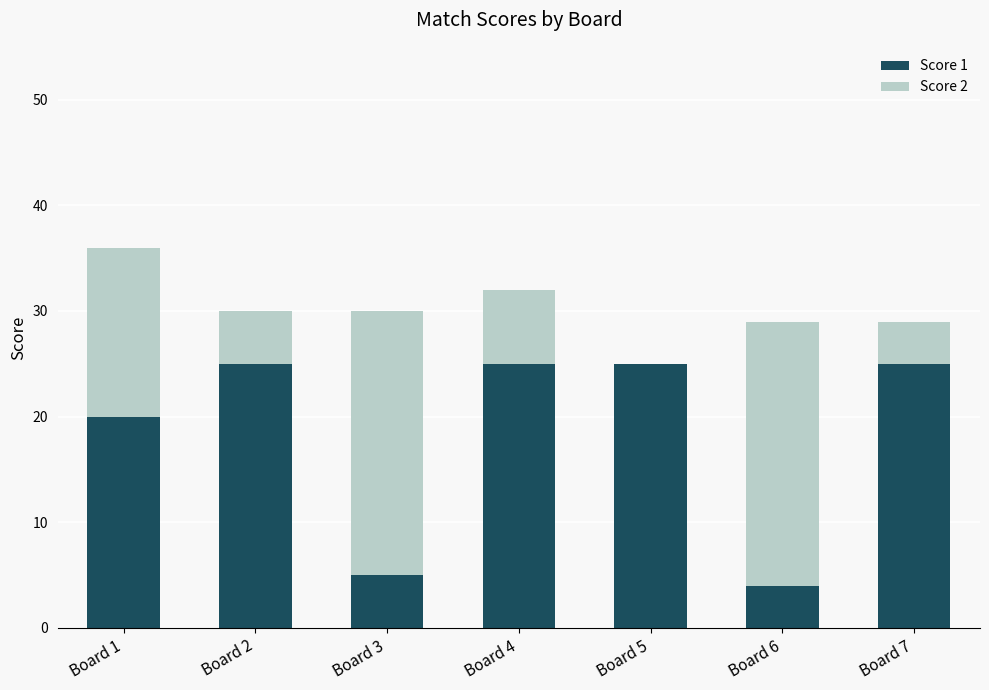

What is the sum of all Score 1 values?

129